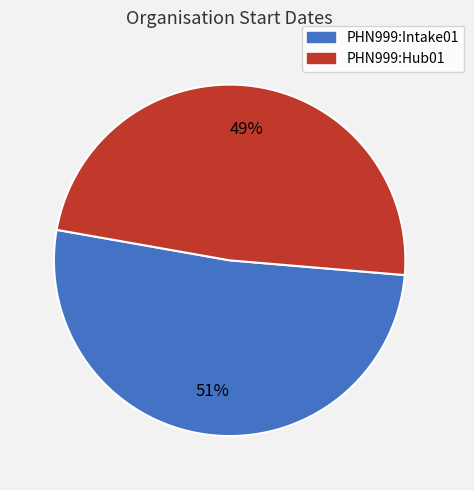

Is it true that PHN999:Hub01 is 49% of the pie?

True